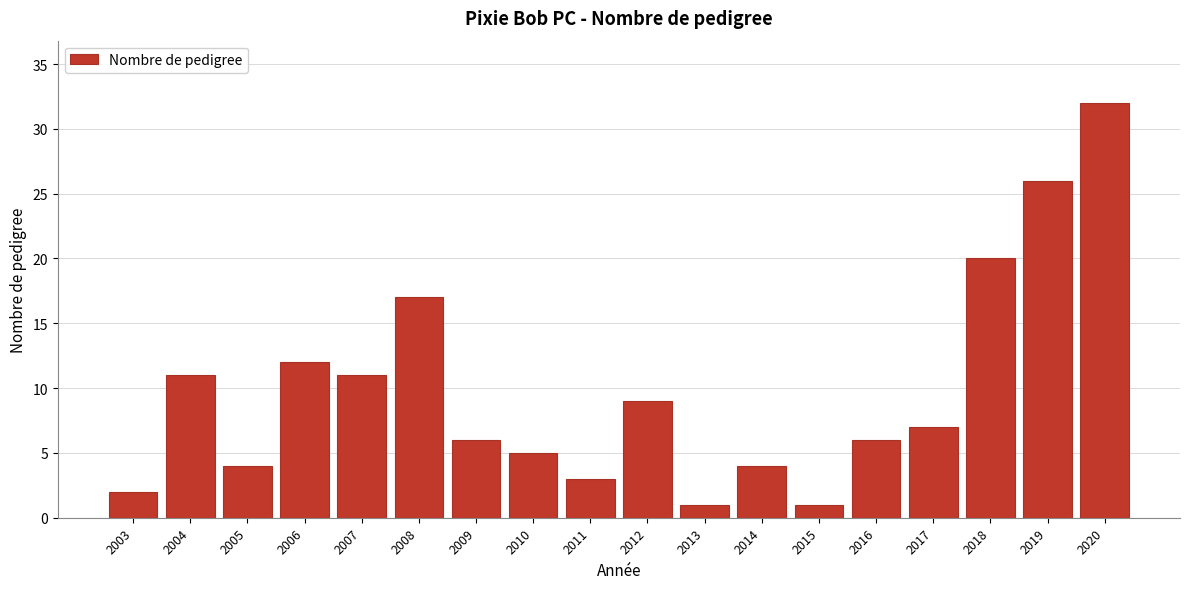

Reading left to right, list all the values displayed in this chart.

2	11	4	12	11	17	6	5	3	9	1	4	1	6	7	20	26	32